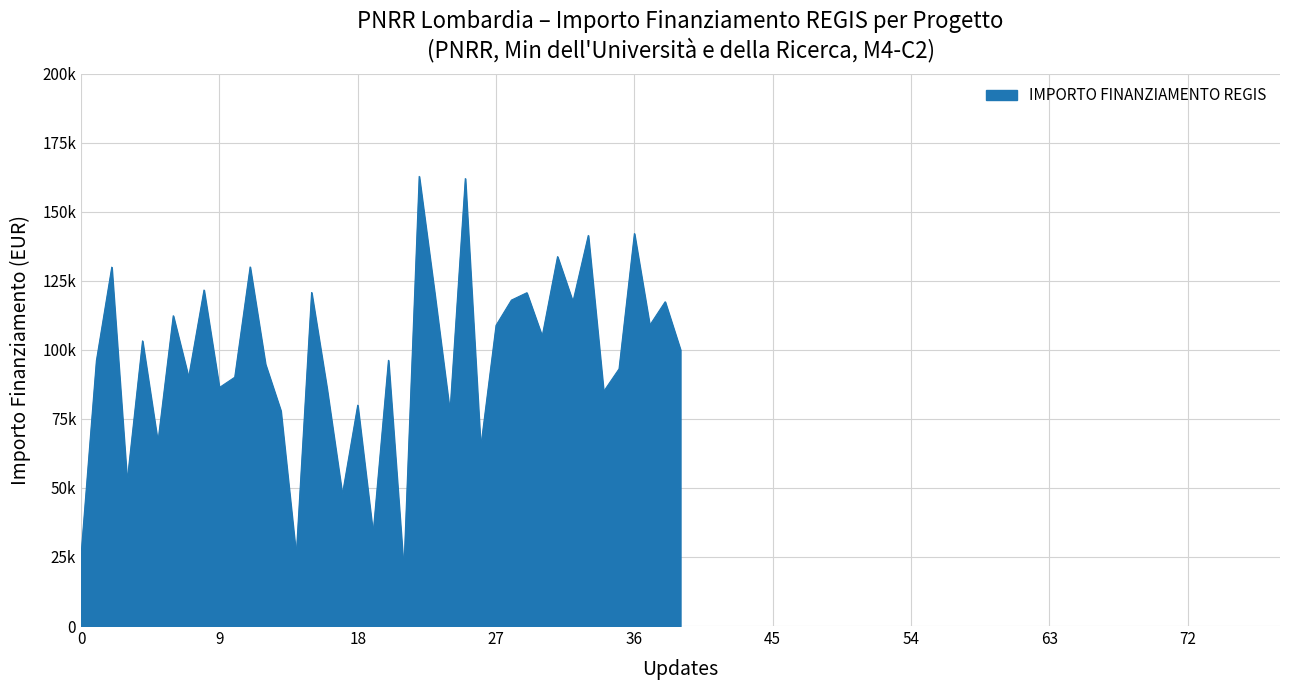

Reading left to right, list all the values displayed in this chart.

25552	96064	129929	52338	103228	66511	112332	90000	121644	86336	90070	130000	94792	77928	25512	120757	86068	47575	79948	33451	96206	20115	162783	120792	77436	162000	64600	108858	118000	120657	104892	133730	117381	141407	84911	93089	142076	108890	117386	99947